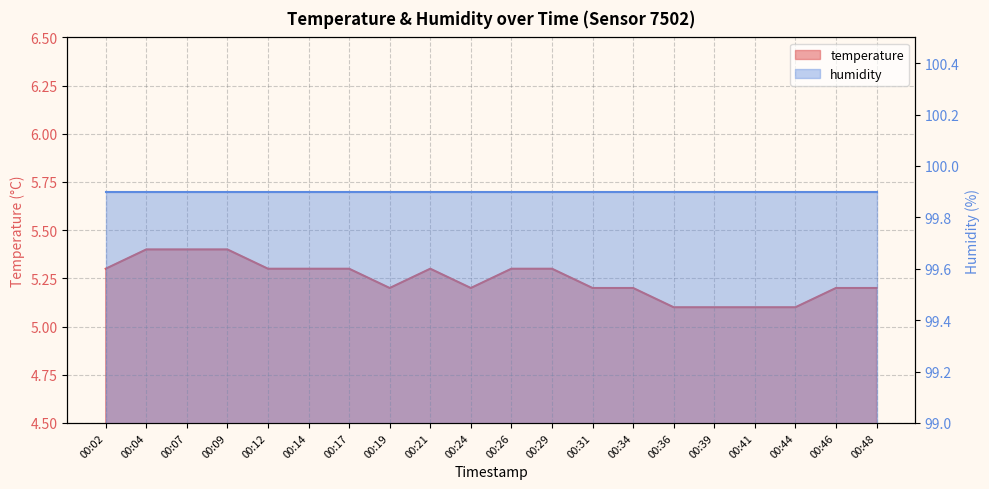

What is the change in value from 00:29 to 00:31?

-0.1